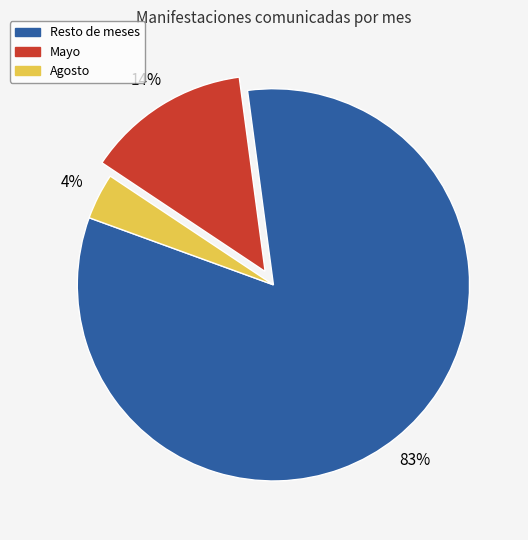

Is there a majority slice in this chart?

Yes